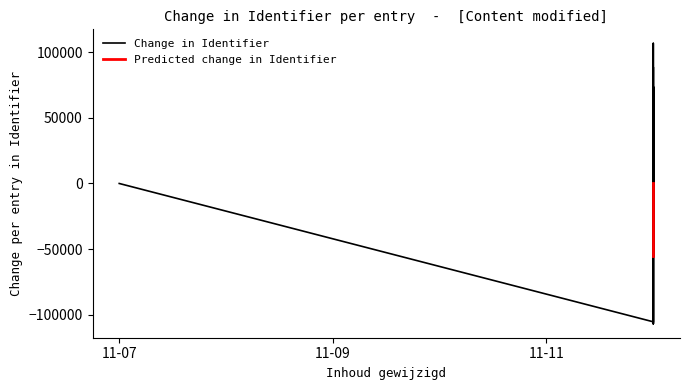

What is the change in value from 2020-11-12 to 2020-11-12?

+55459